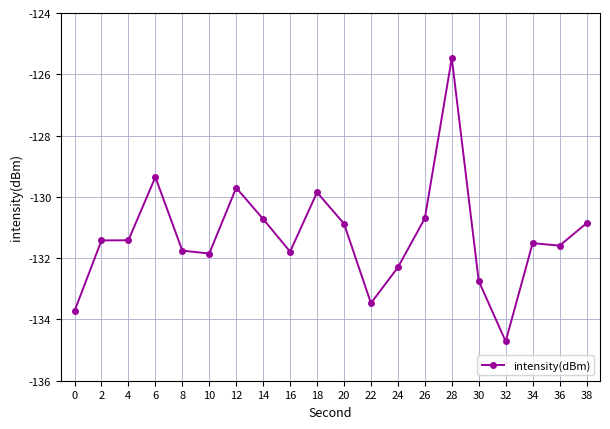

How many data points are above -131?

8